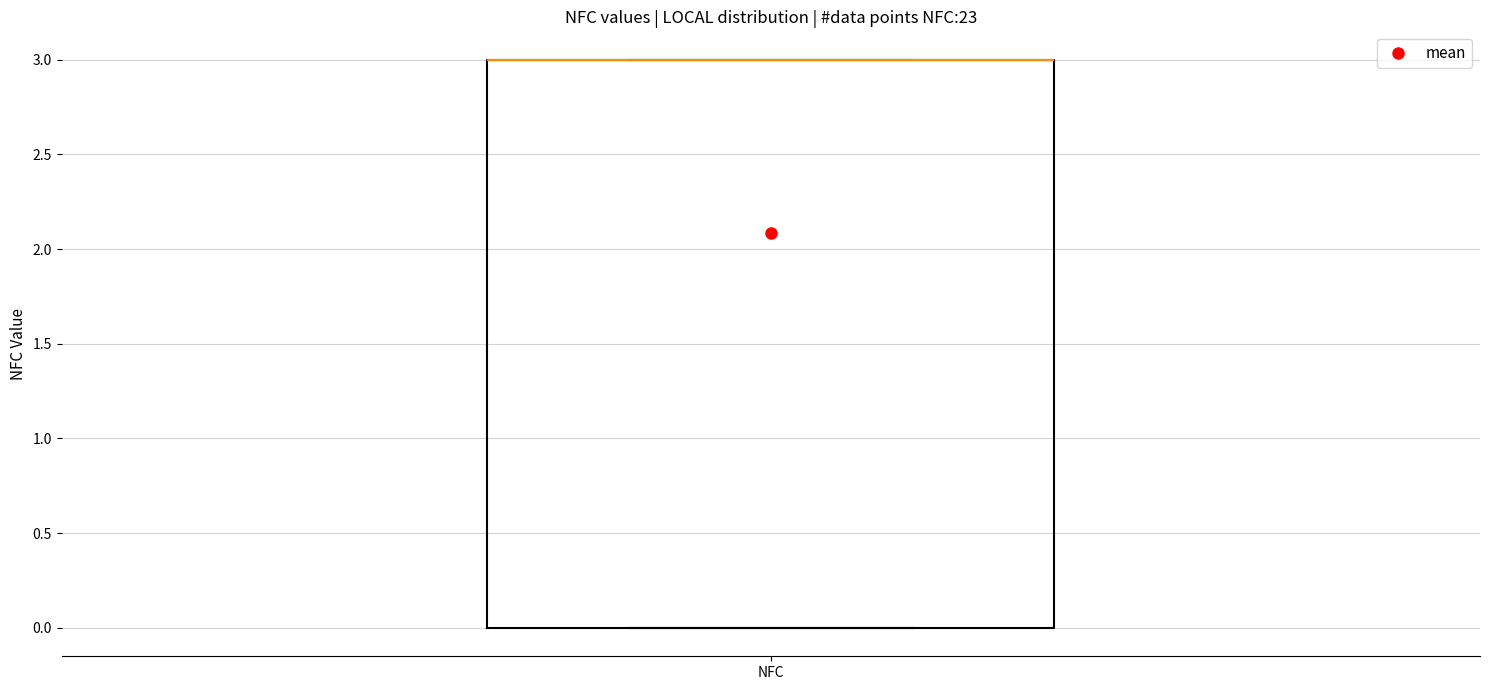

Transcribe this box plot: give where the median line is, the range the box spans, and where the two whiskers end, as read against the y-axis. The values are not printed on the chart, so give them approximately, as read against the axis.

median 3 (drawn on the box's upper edge), box 0 to 3, whiskers 0 to 3